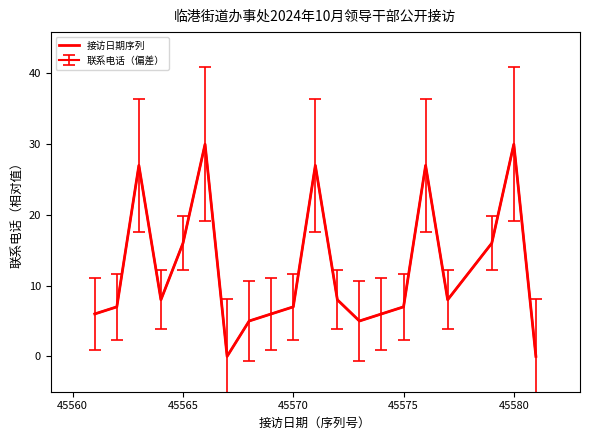

How many lines are shown in the chart?

2